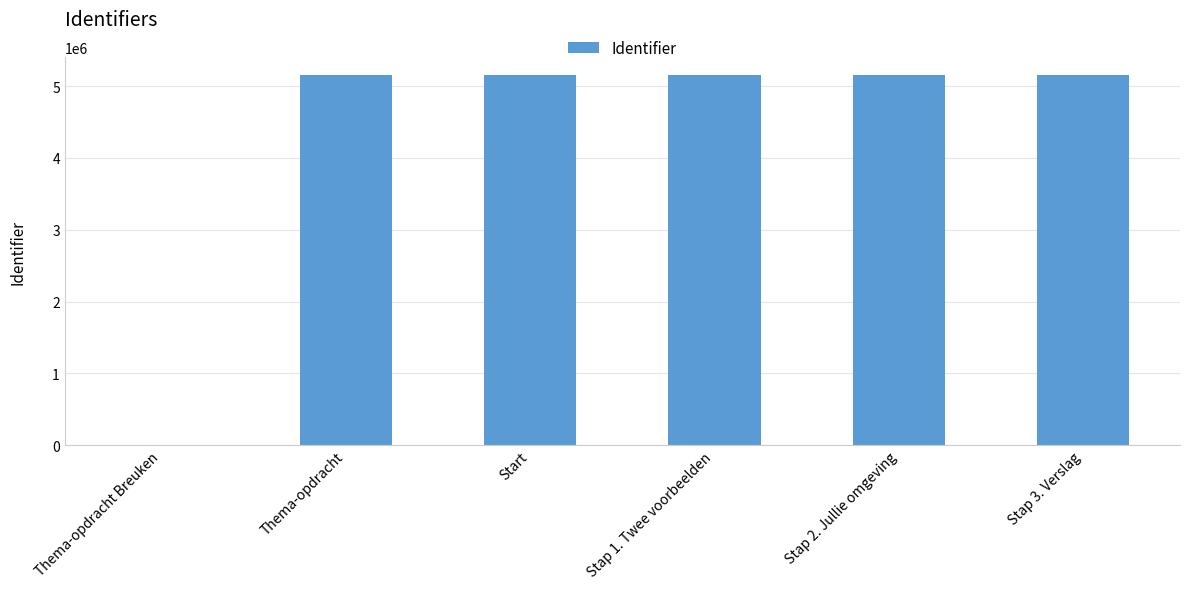

Are the bars horizontal?

No